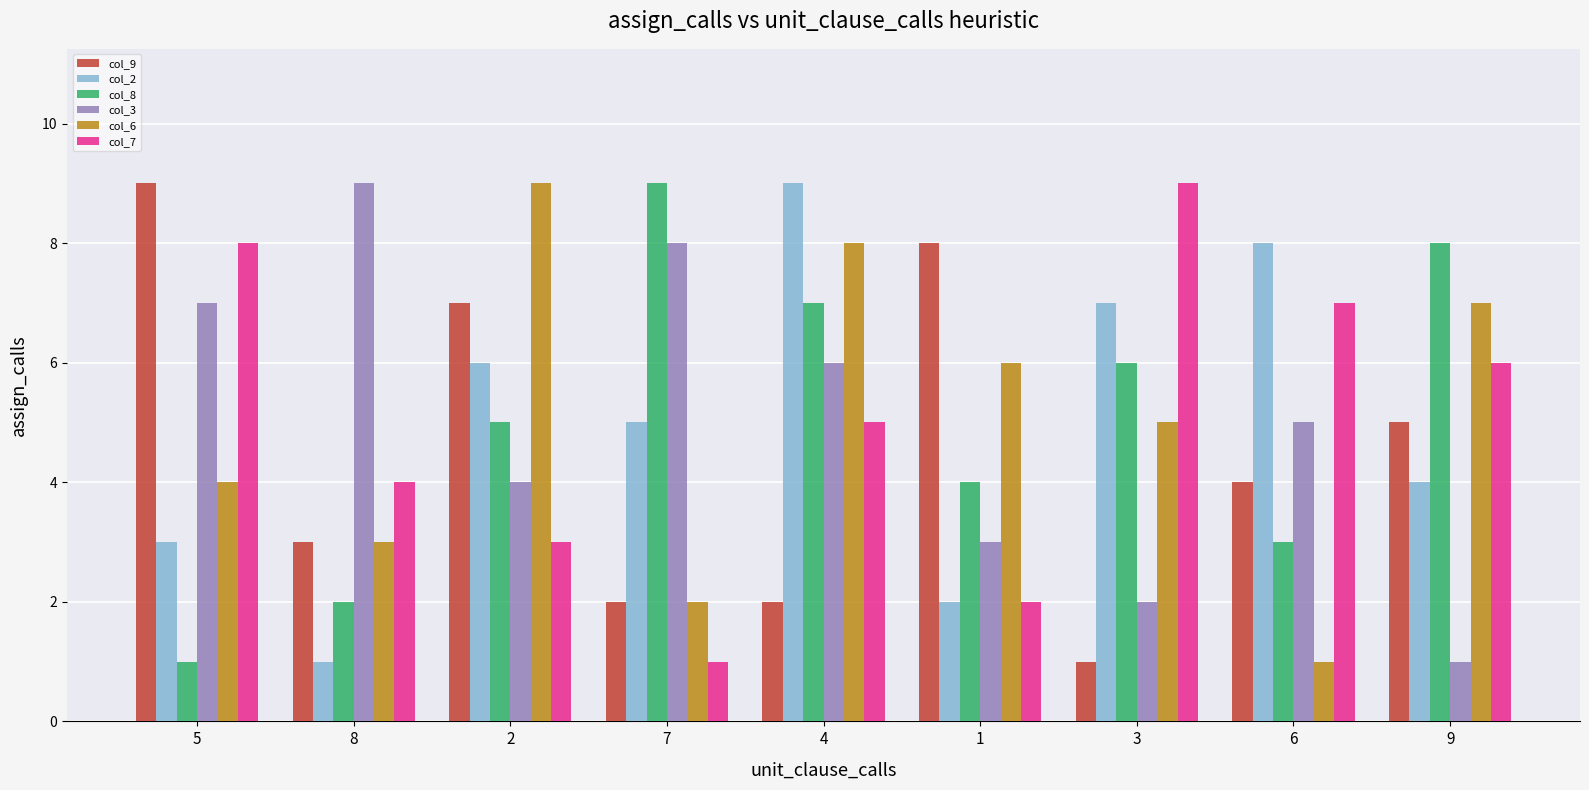

Reading left to right, transcribe all the data shown in this chart.

col_9: 5=9	8=3	2=7	7=2	4=2	1=8	3=1	6=4	9=5
col_2: 5=3	8=1	2=6	7=5	4=9	1=2	3=7	6=8	9=4
col_8: 5=1	8=2	2=5	7=9	4=7	1=4	3=6	6=3	9=8
col_3: 5=7	8=9	2=4	7=8	4=6	1=3	3=2	6=5	9=1
col_6: 5=4	8=3	2=9	7=2	4=8	1=6	3=5	6=1	9=7
col_7: 5=8	8=4	2=3	7=1	4=5	1=2	3=9	6=7	9=6